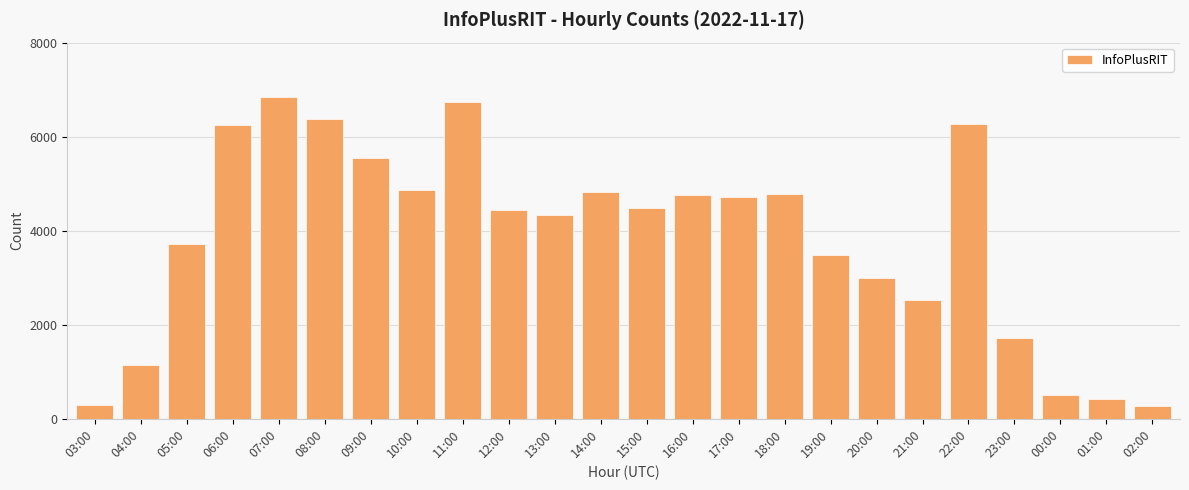

What is the difference between the second highest and minimum values?

6467